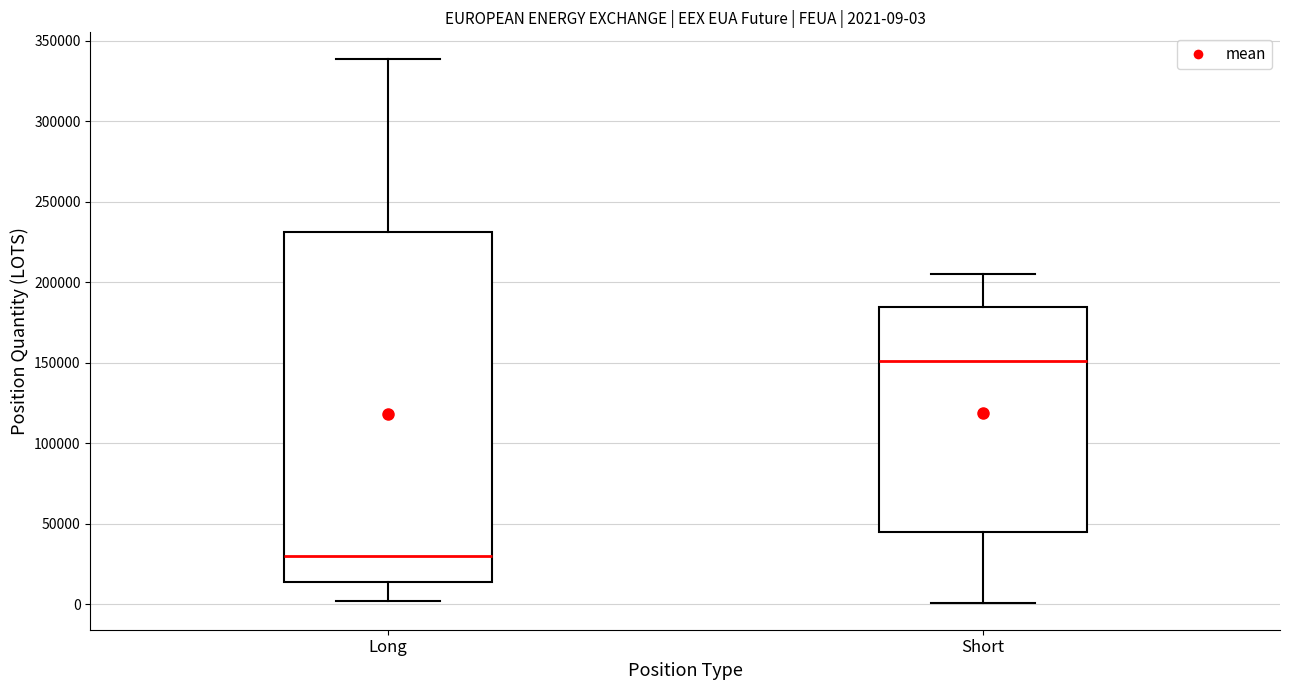

Which box is the tallest, from its lower edge to its upper edge?

Long